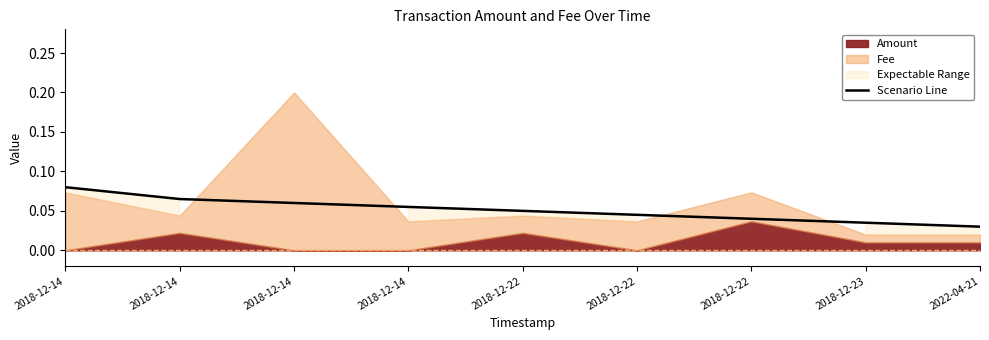

At which label is the value closest to 0?

2022-04-21